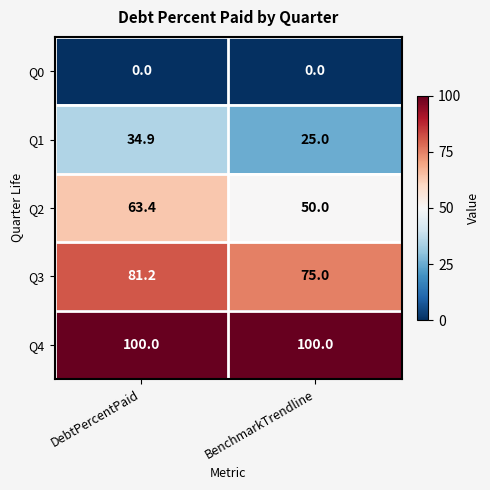

True or false: Q4 has a value of 100.0 at BenchmarkTrendline.

True